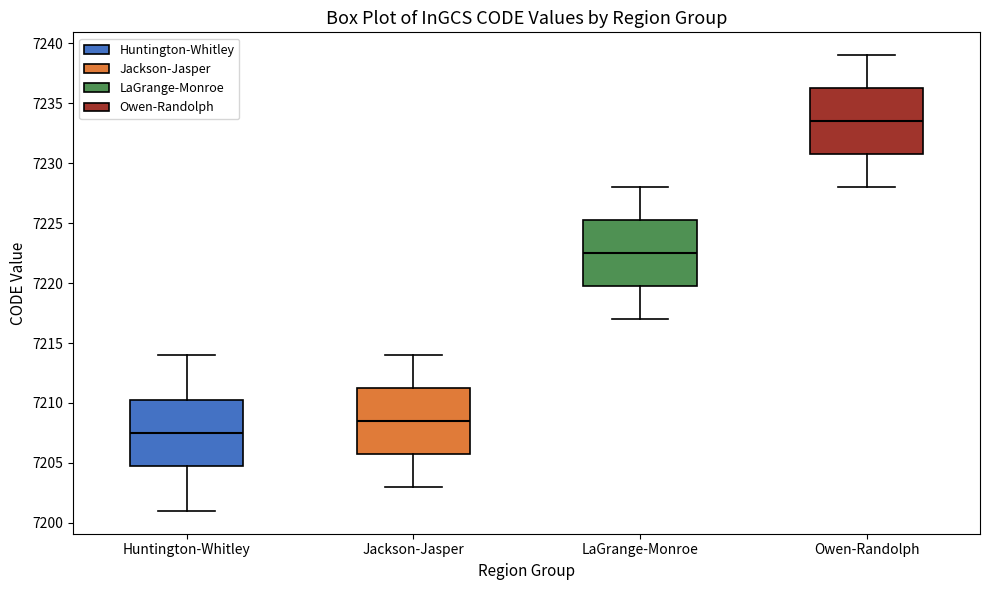

Where is the upper edge of the box for LaGrange-Monroe on the y-axis? The values are not printed on the chart, so give them approximately, as read against the axis.

7225.5